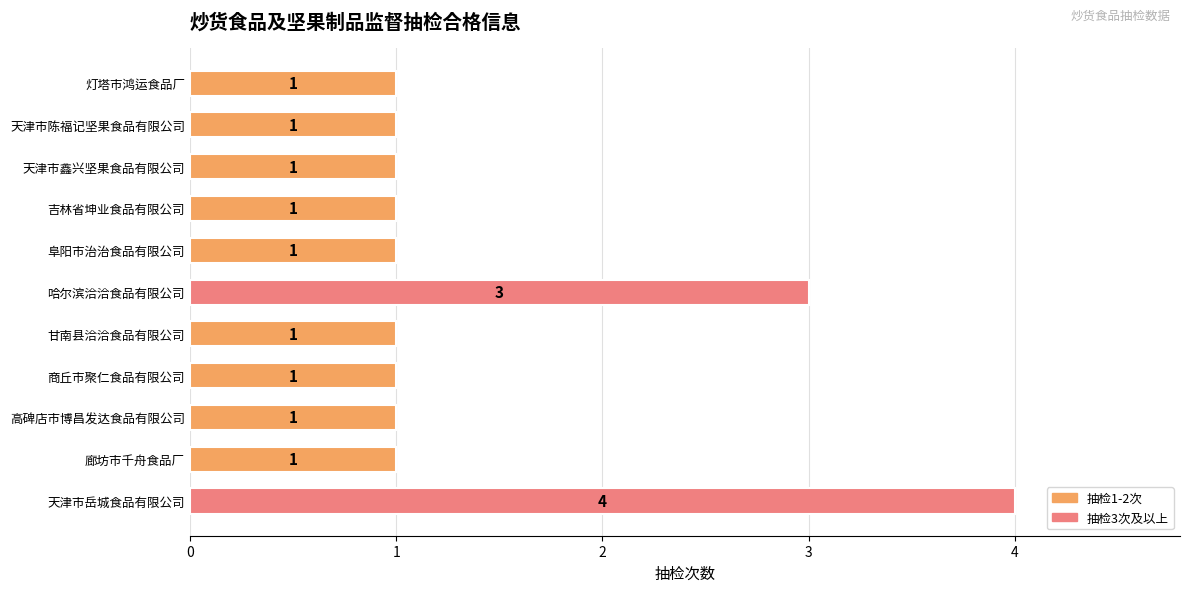

Are the bars horizontal?

Yes